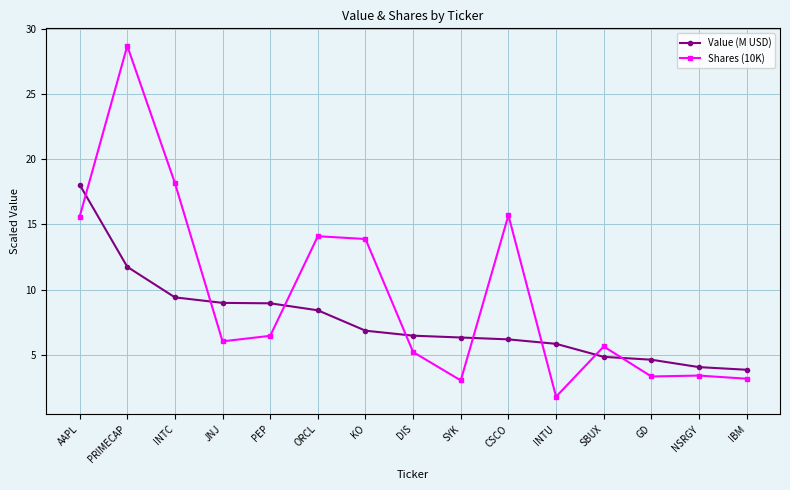

List the series in order of their overall mean, highest first.

Shares (10K), Value (M USD)